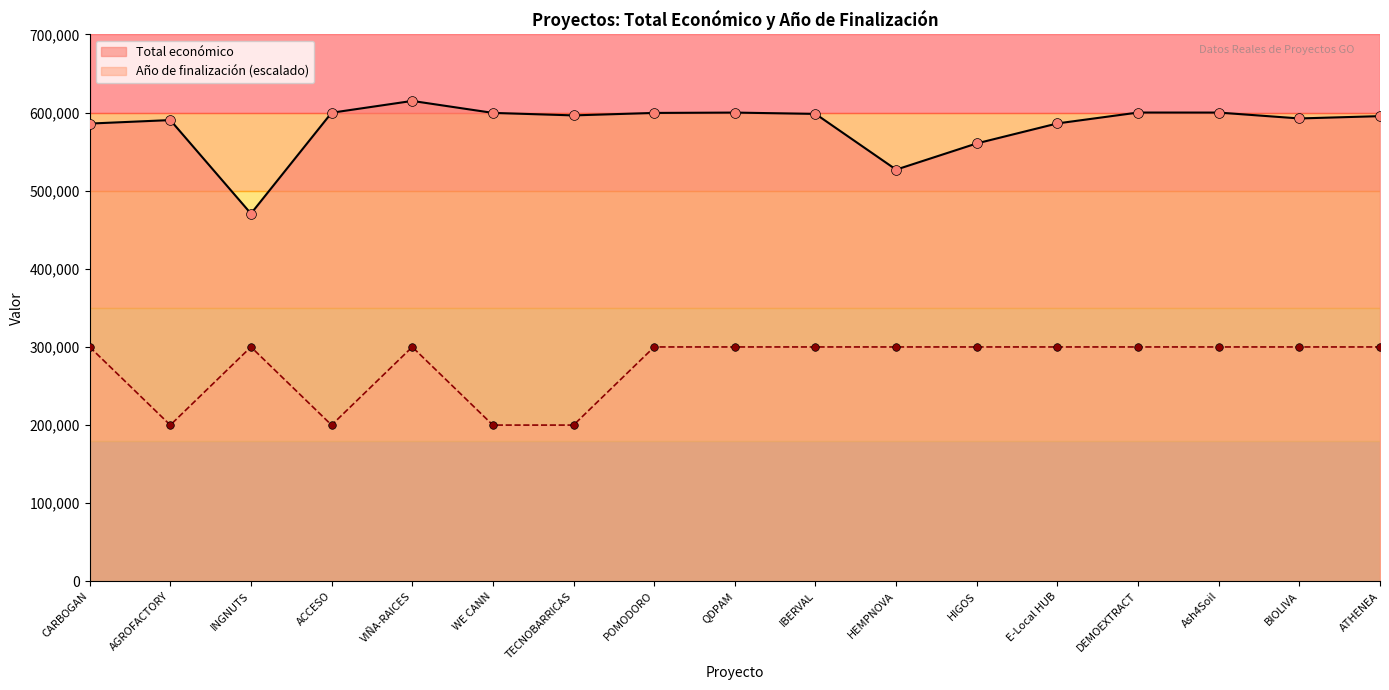

Which series contains the lowest Y value?

Año de finalización